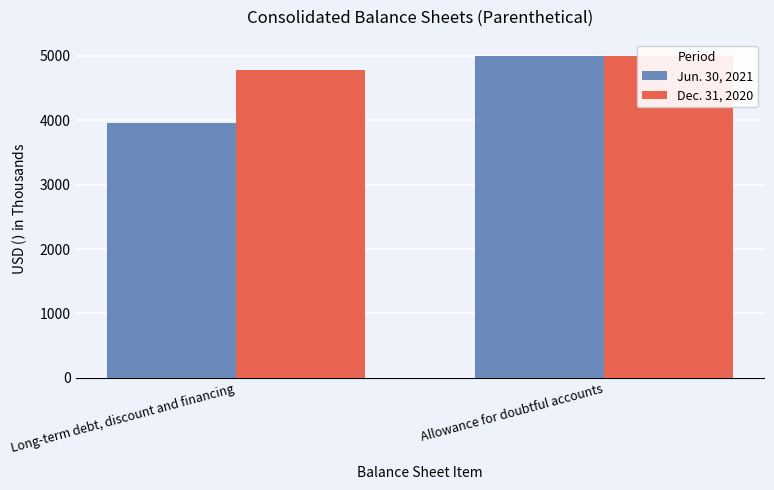

What is the average value of the Jun. 30, 2021 series?

4481